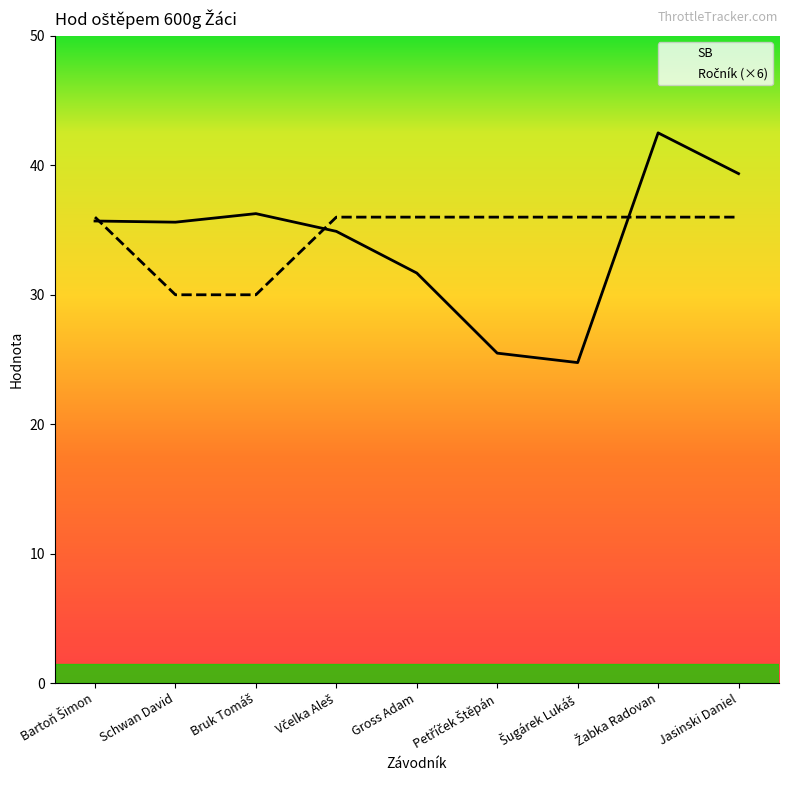

Is this an area chart (filled region under the line)?

No